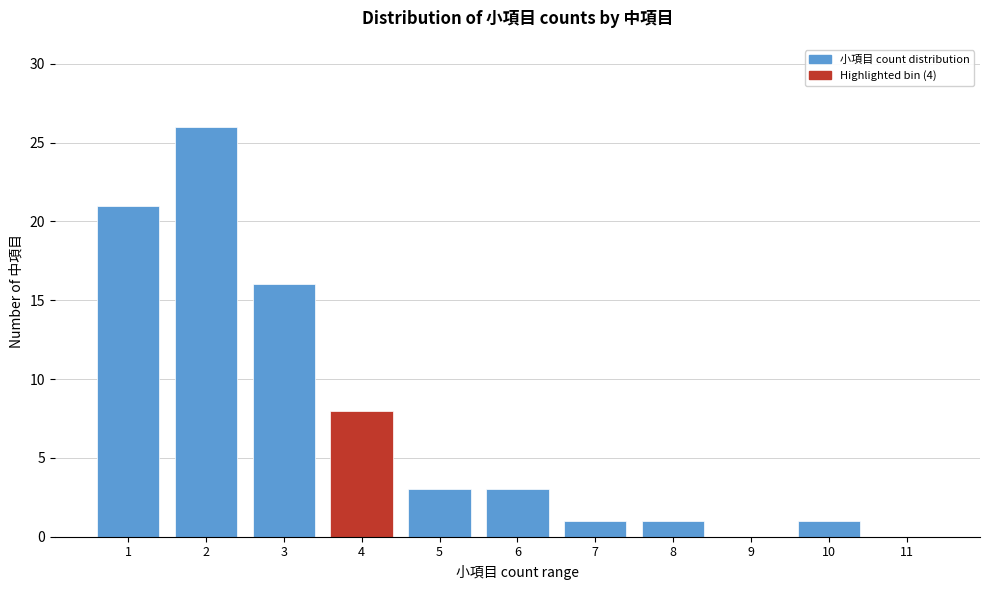

Reading left to right, list all the values displayed in this chart.

1=21	2=26	3=16	4=8	5=3	6=3	7=1	8=1	9=0	10=1	11=0